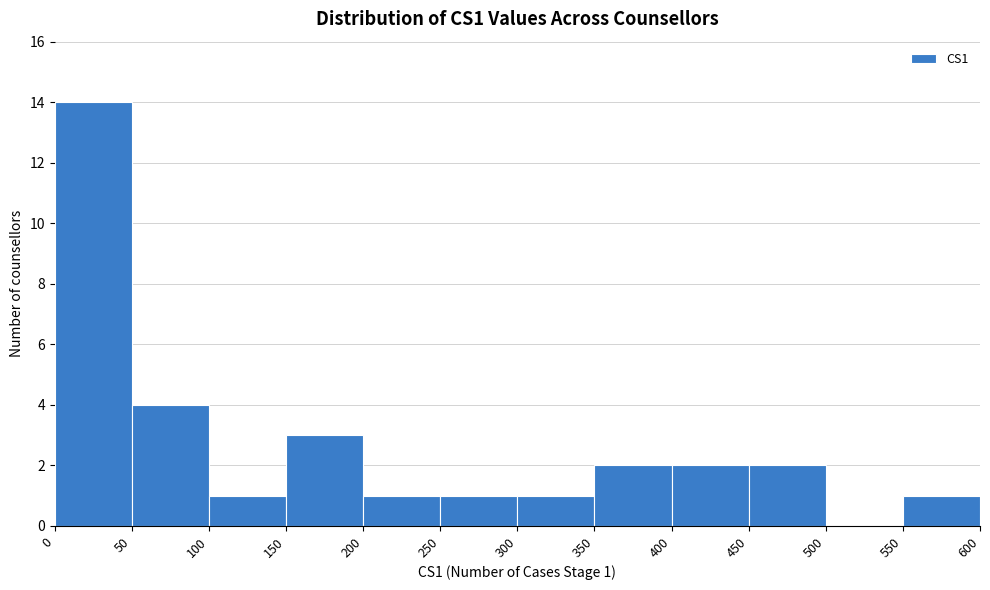

Over which range of the x-axis is the bar tallest?

0 to 50